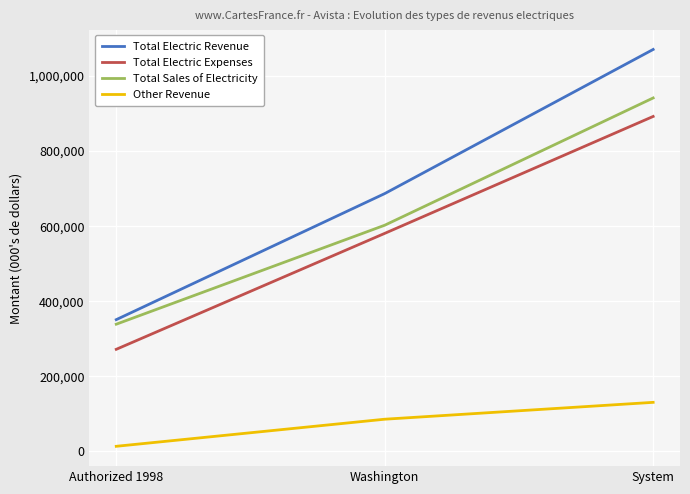

Is the value of Total Electric Revenue at Authorized 1998 greater than the value of Other Revenue at Washington?

Yes